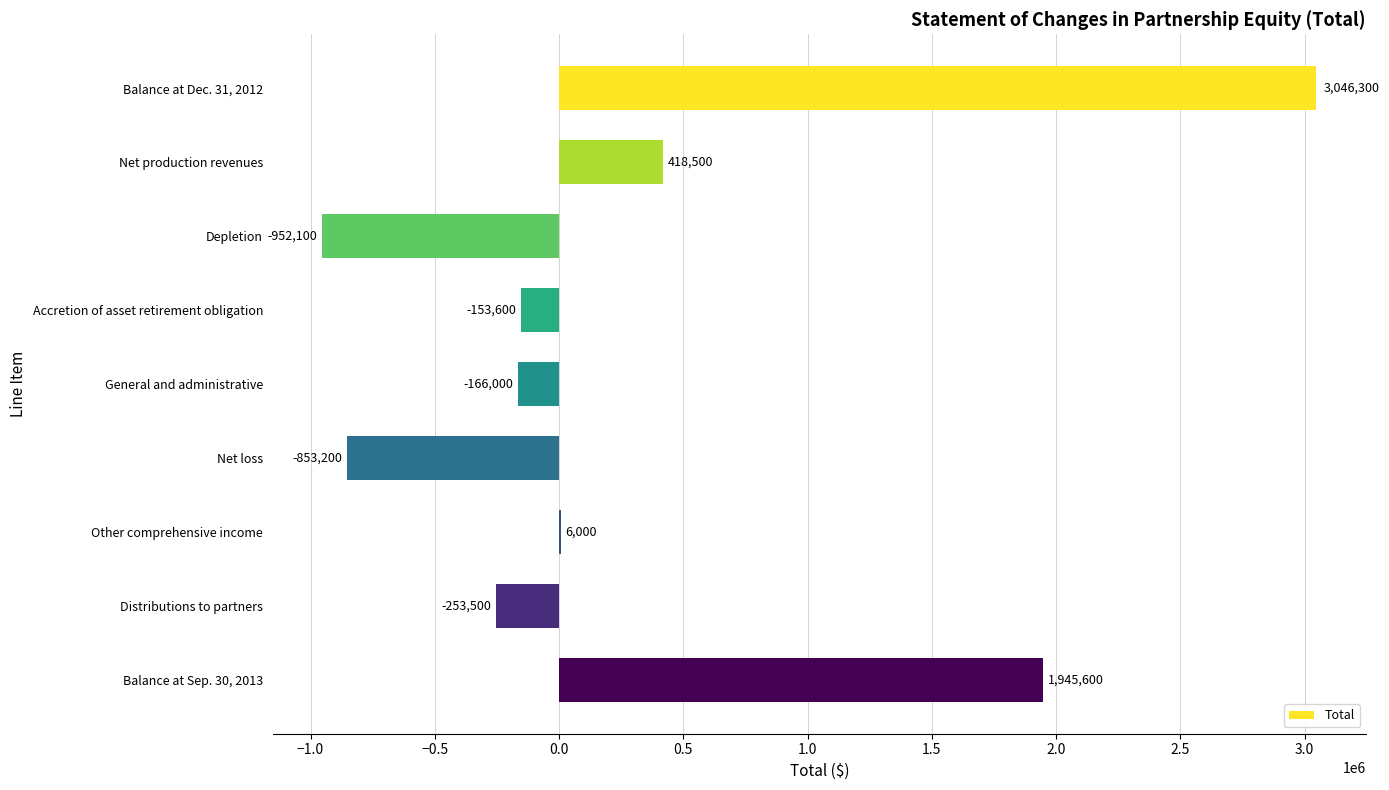

What is the change in value from Depletion to Balance at Sep. 30, 2013?

+2897700